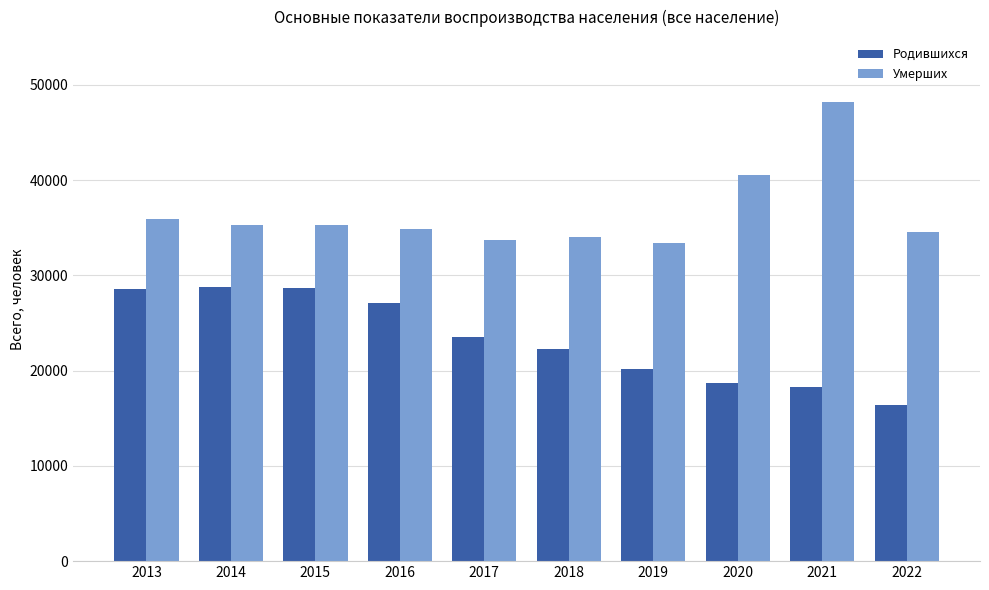

Which series has the widest spread of values?

Умерших